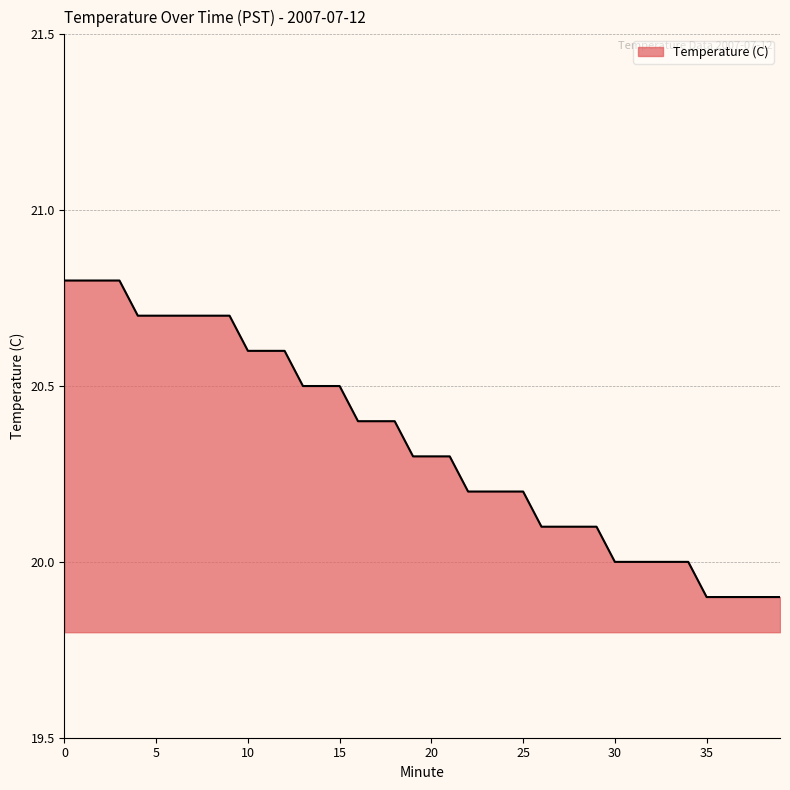

What is the smallest value displayed?

19.9